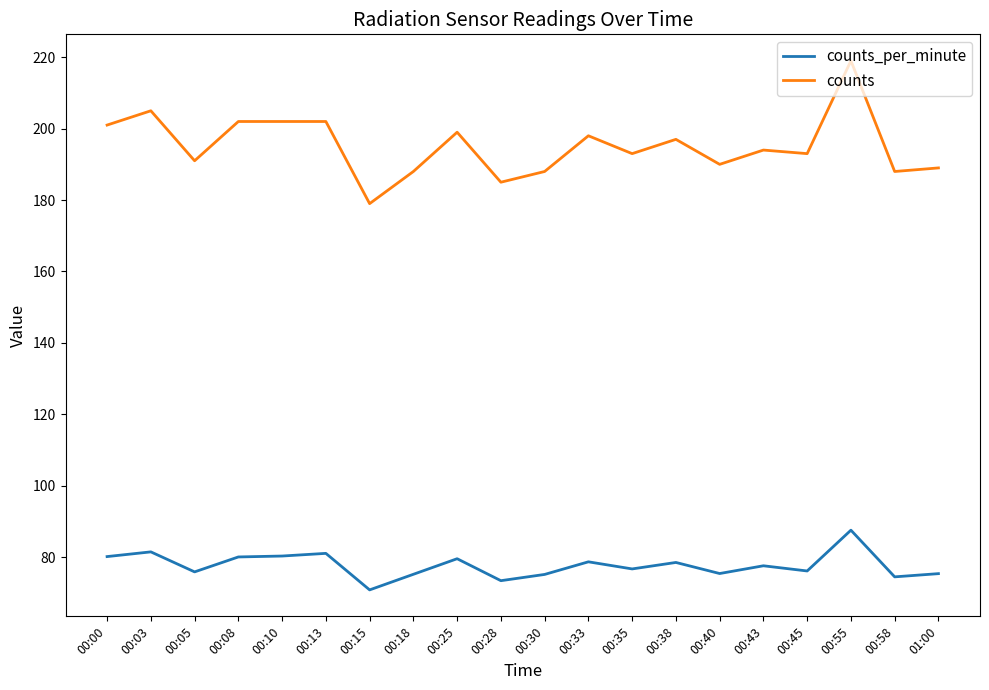

What position from the left is 00:05?

3